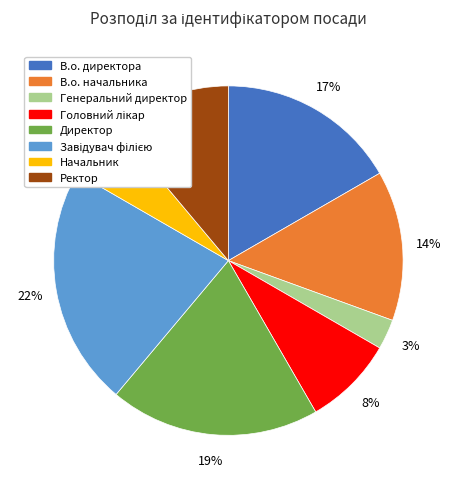

What is the smallest slice in the pie chart?

Генеральний директор